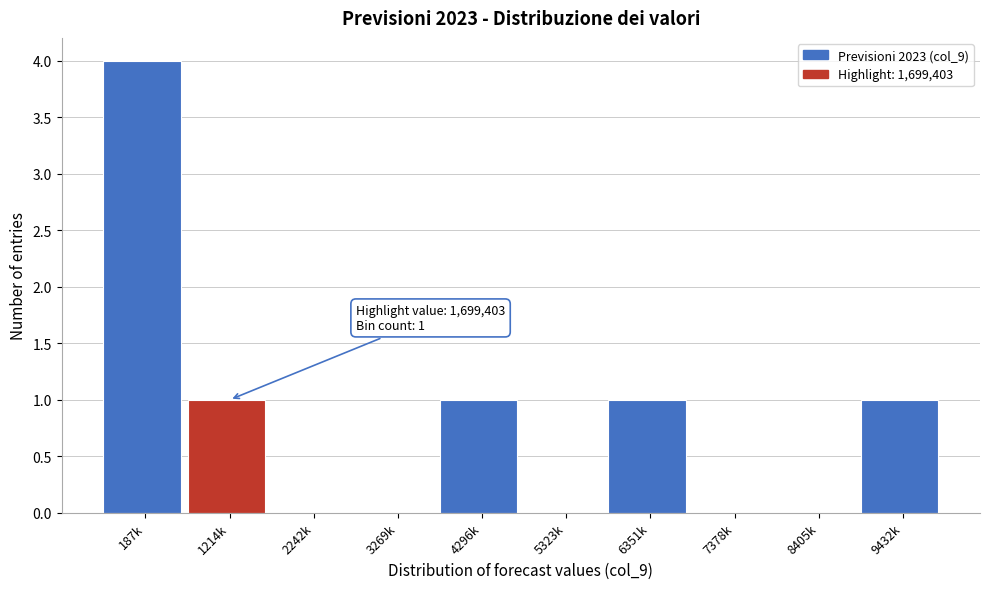

Reading right to left, list all the values displayed in this chart.

9432k=1	8405k=0	7378k=0	6351k=1	5323k=0	4296k=1	3269k=0	2242k=0	1214k=1	187k=4